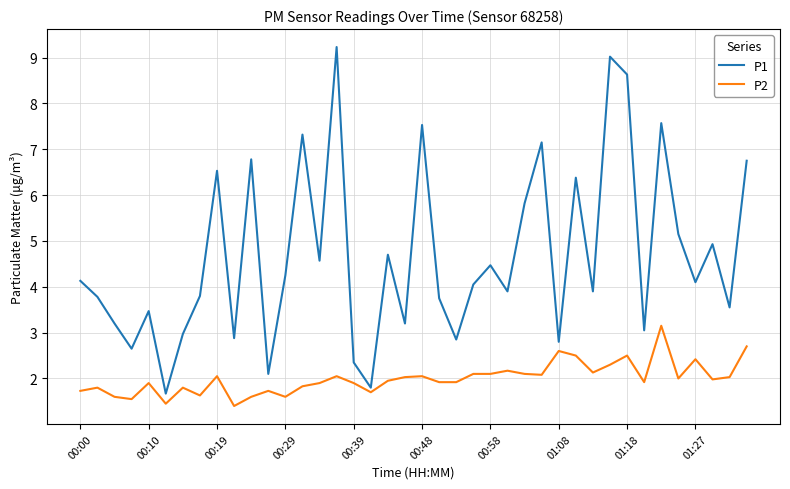

True or false: P1 and P2 intersect in this chart.

False